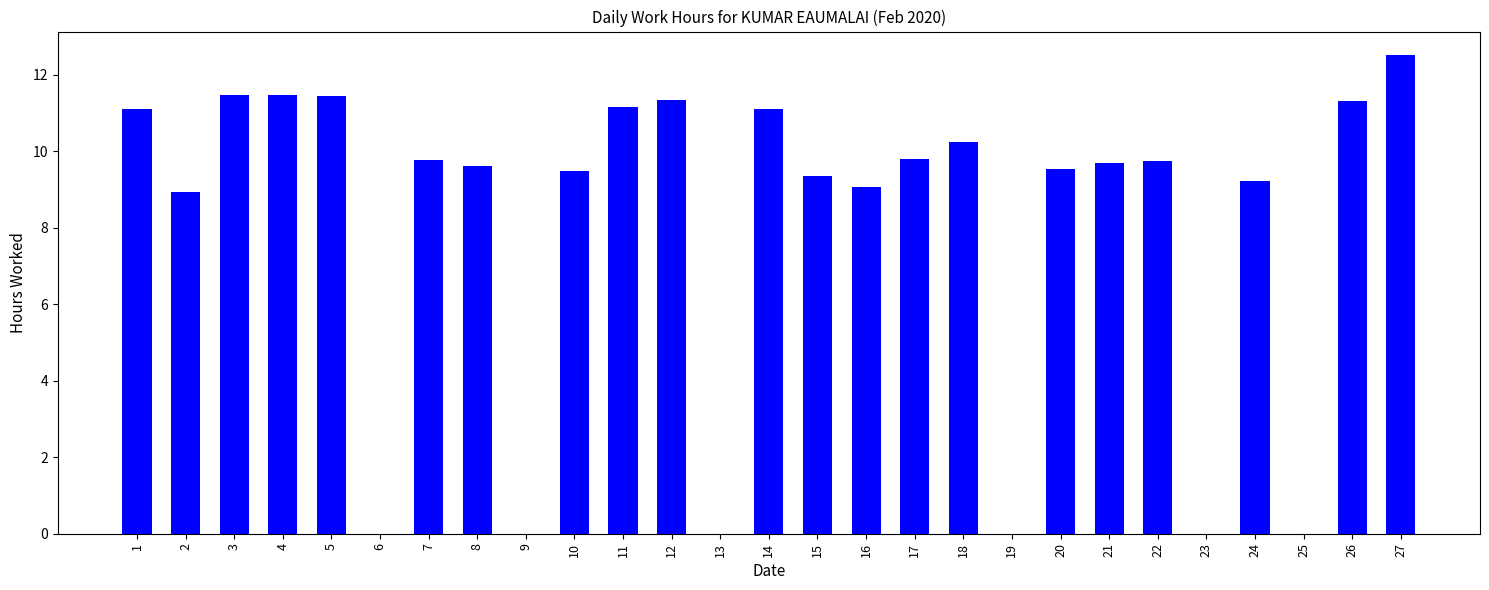

What is the sum of all values?

217.5